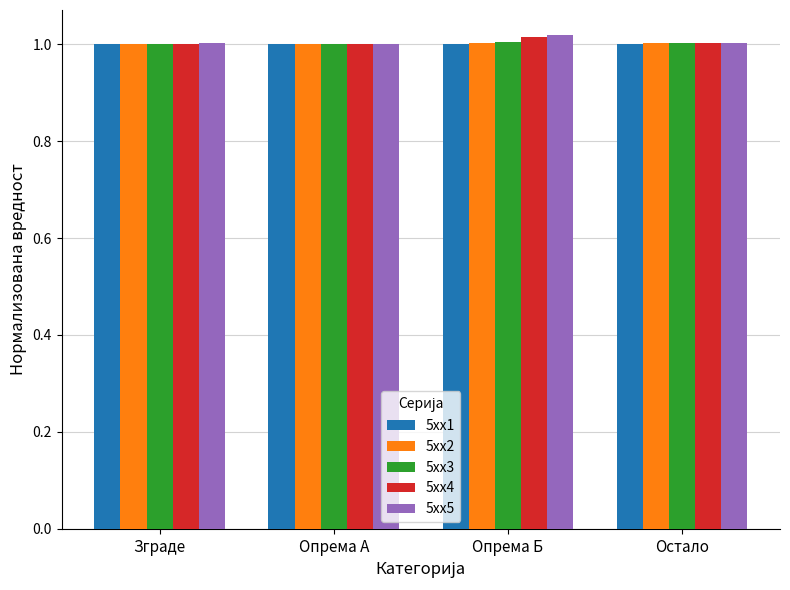

What is the total value across all series at Опрема А?

5.0